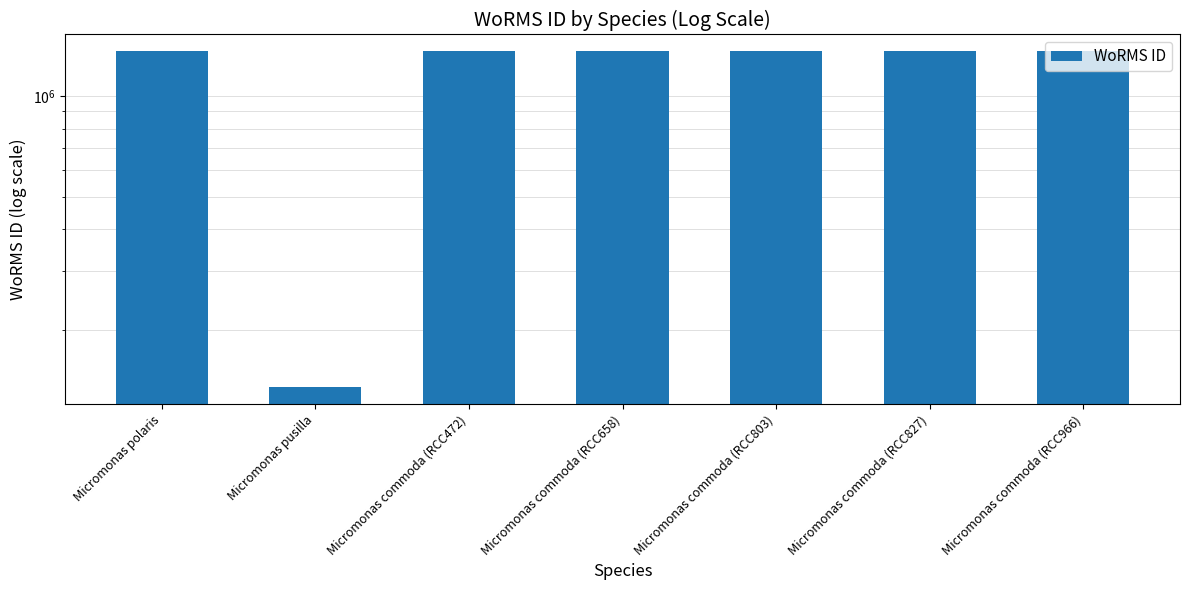

Is it true that the value at Micromonas commoda (RCC803) is 1361174?

True